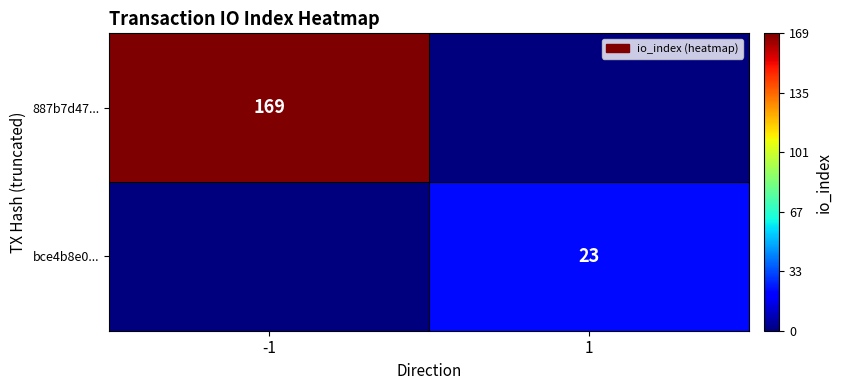

True or false: bce4b8e0... has a value of 14 at 1.

False